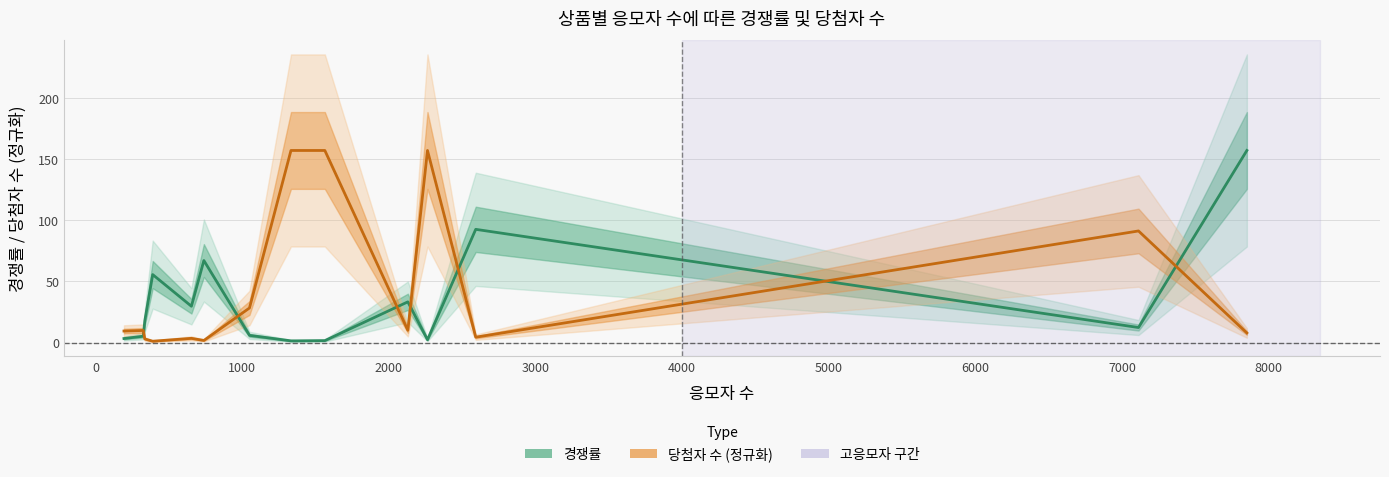

What is the difference between the maximum and minimum values in the 경쟁률 series?

155.7